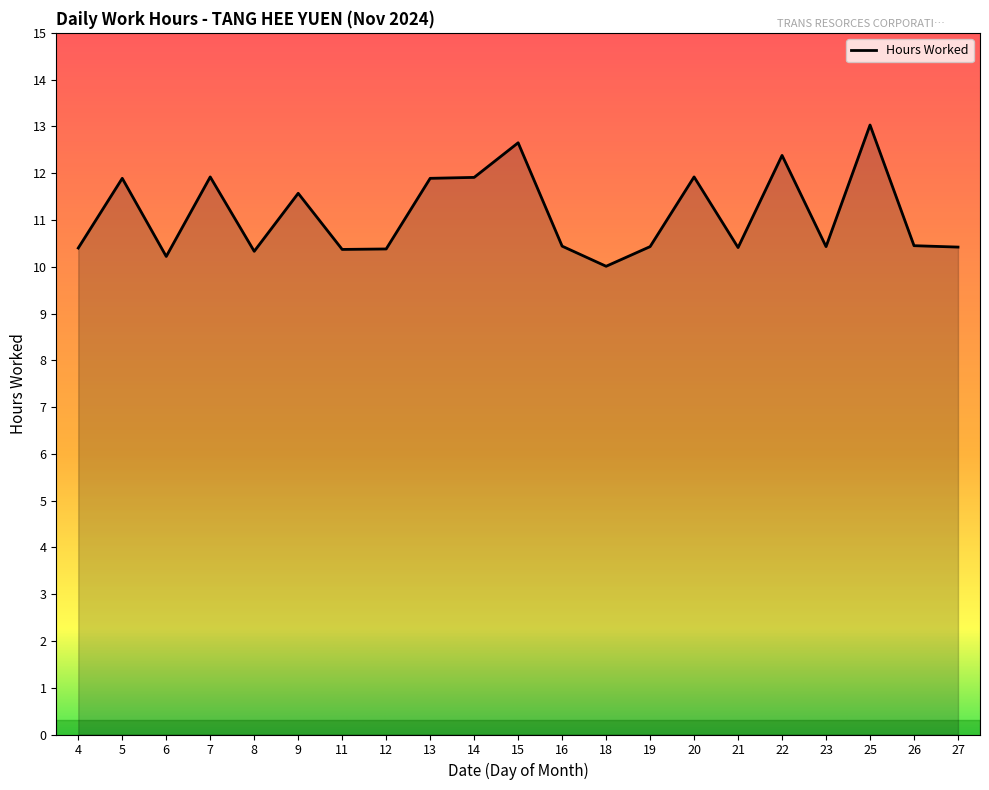

What is the smallest value displayed?

10.0